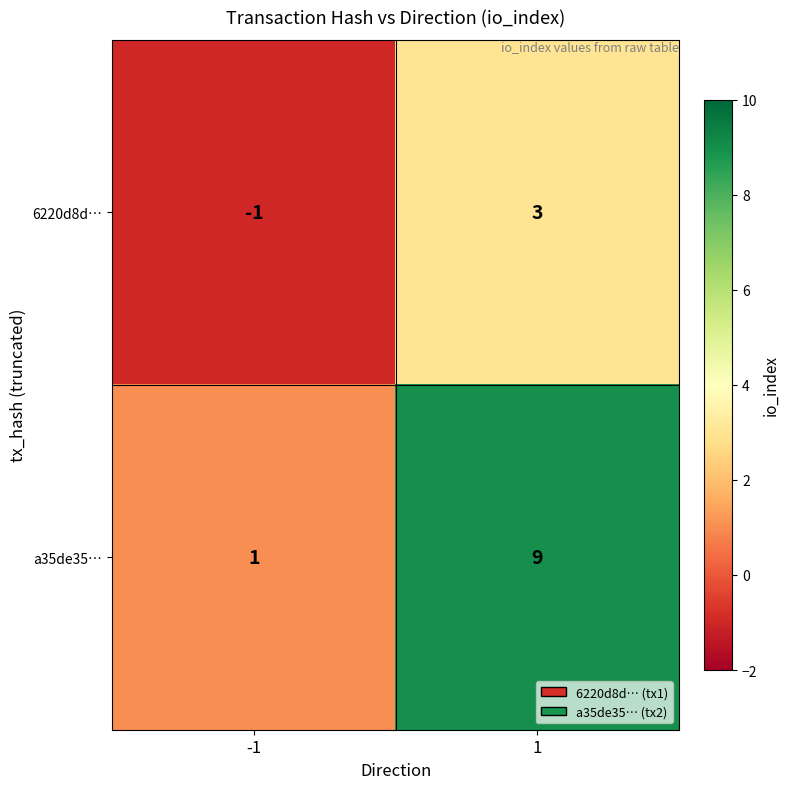

The 6220d8d… series shows -1 at -1. True or false?

True